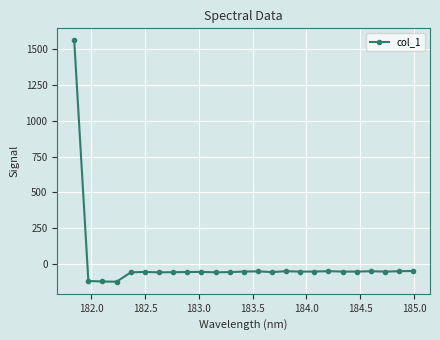

What is the value of the 24th point from the left?

-48.4